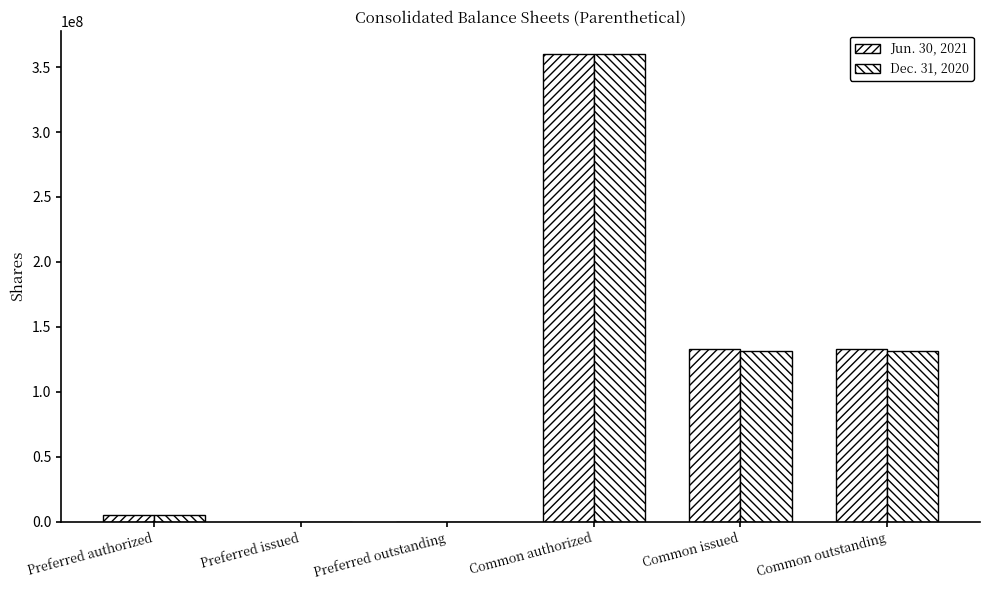

Reading left to right, extract all data points from this chart.

Jun. 30, 2021: 5000000	0	0	360000000	132980932	132980932
Dec. 31, 2020: 5000000	0	0	360000000	131246615	131246615